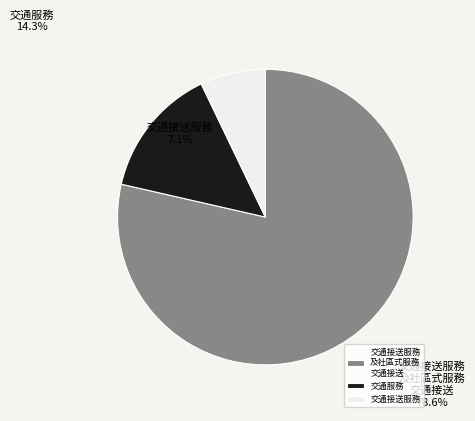

What portion of the pie excludes 交通接送服務?

92.9%